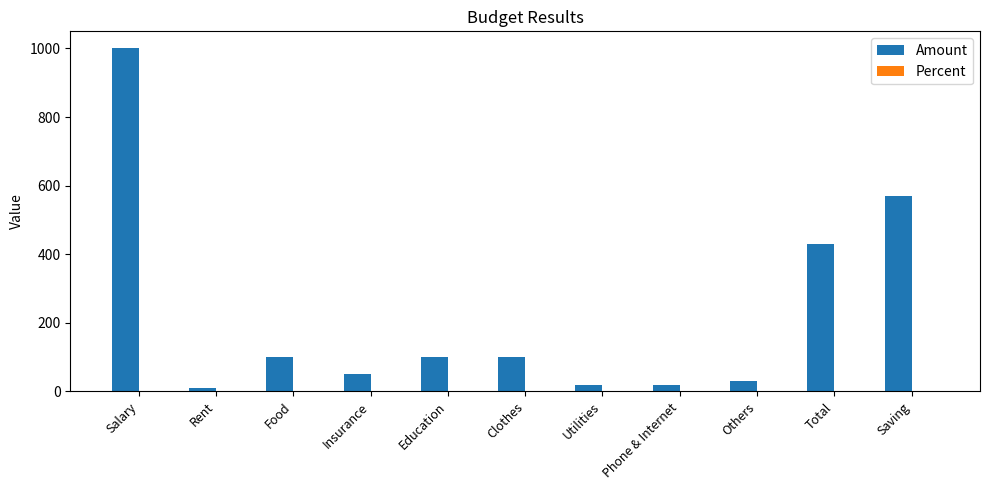

Which series has the largest total across all categories?

Amount